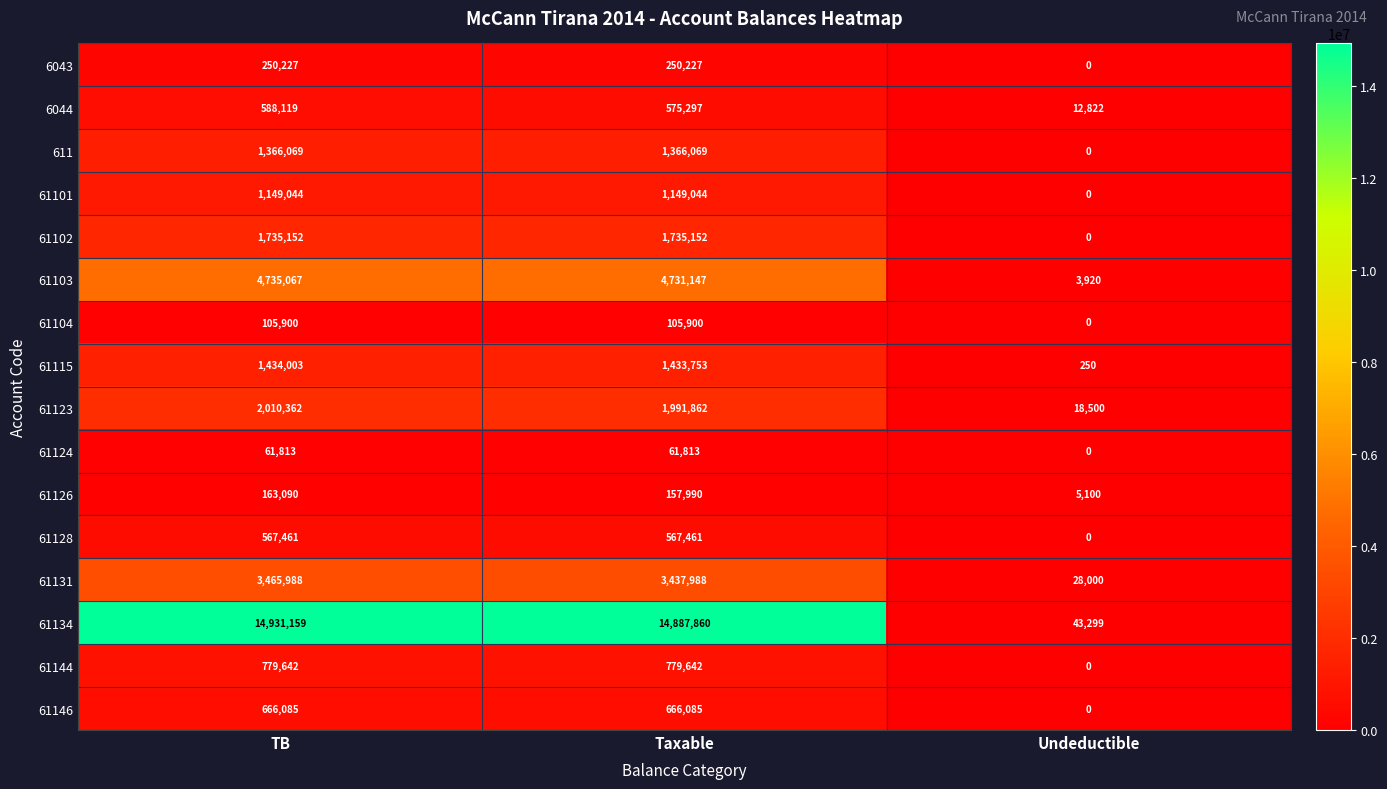

Is it true that 61144 equals 779642 at TB?

True